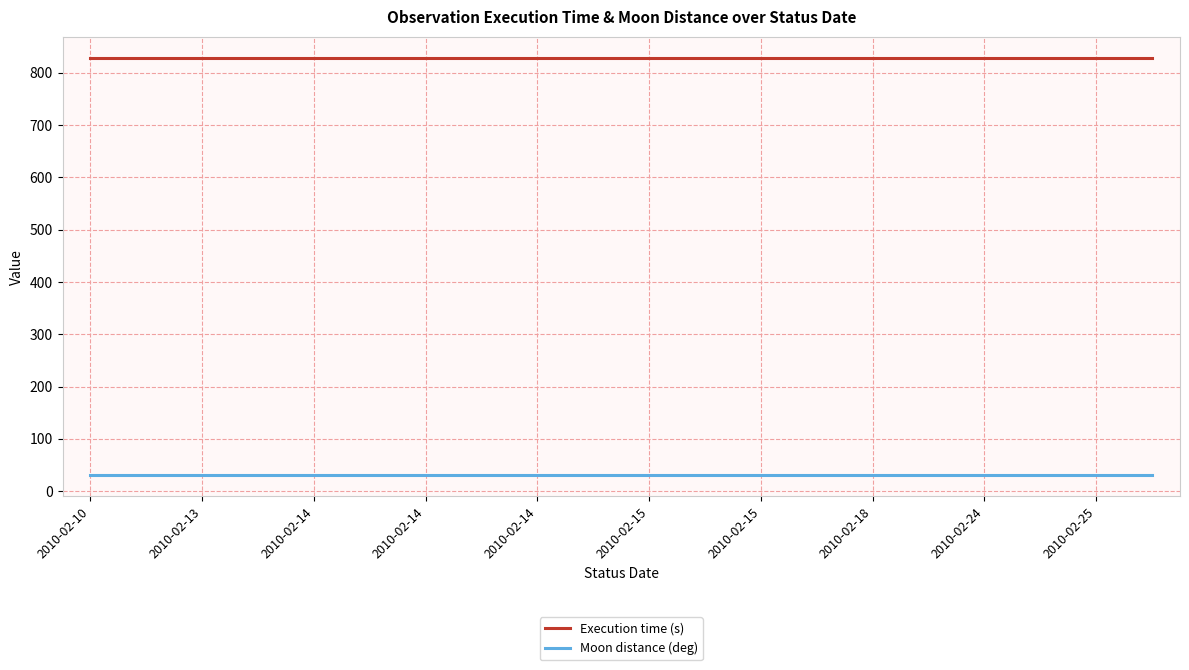

True or false: Moon distance (deg) and Execution time (s) cross at least once.

False